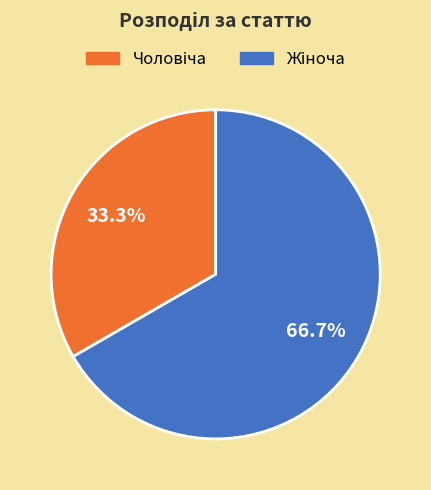

Is there any slice that represents more than half of the pie?

Yes